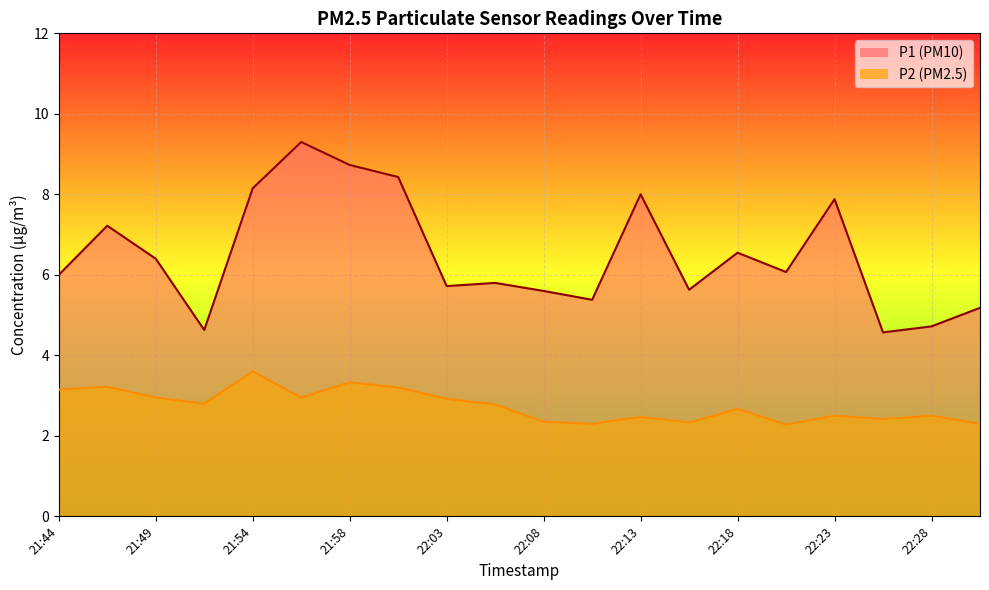

What is the difference between the highest and lowest values at 22:20?

3.8